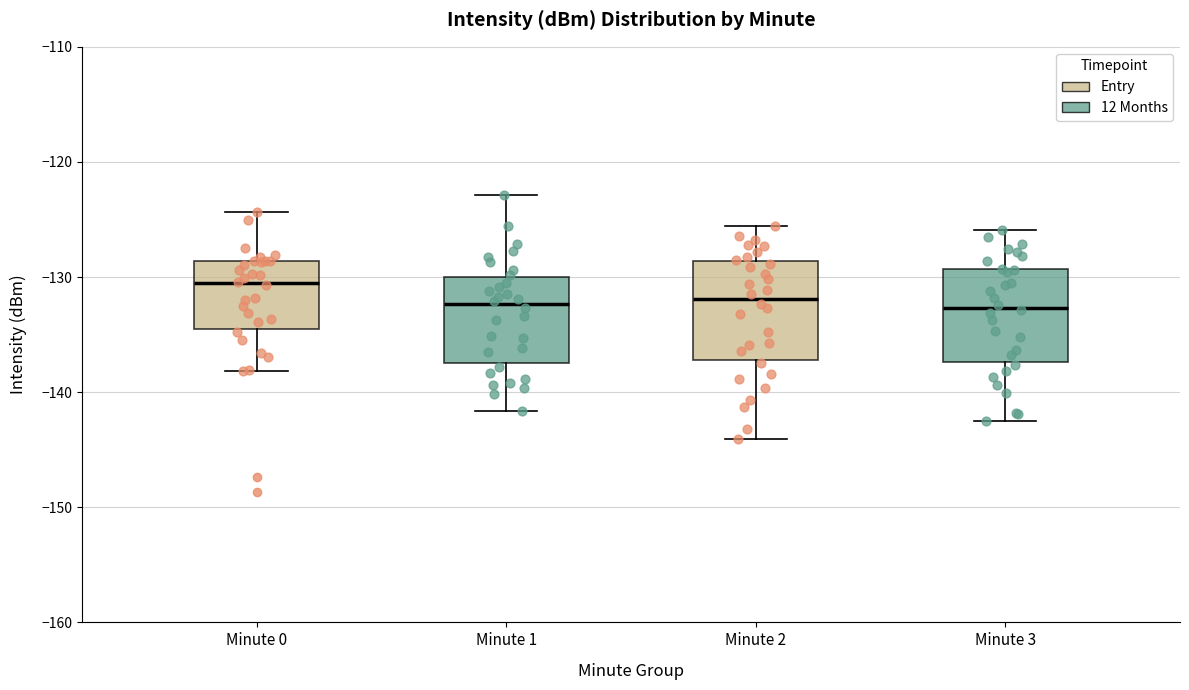

Which box has the highest median line?

Minute 0